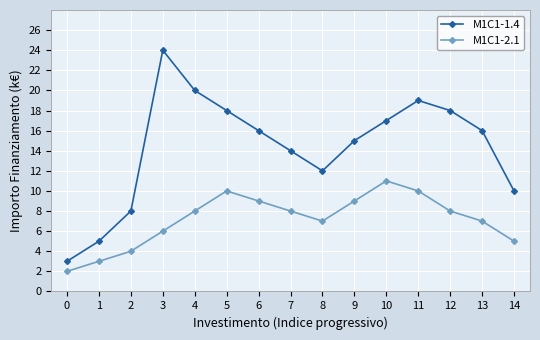

List the series in order of their peak value, highest first.

M1C1-1.4, M1C1-2.1